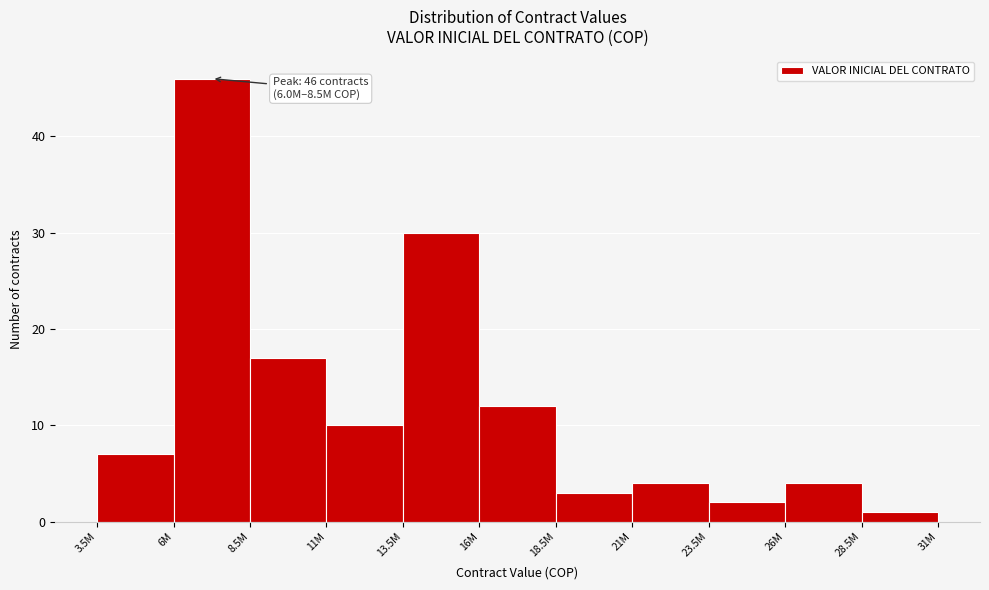

Reading left to right, list all the values displayed in this chart.

3.5M=7	6M=46	8.5M=17	11M=10	13.5M=30	16M=12	18.5M=3	21M=4	23.5M=2	26M=4	28.5M=1